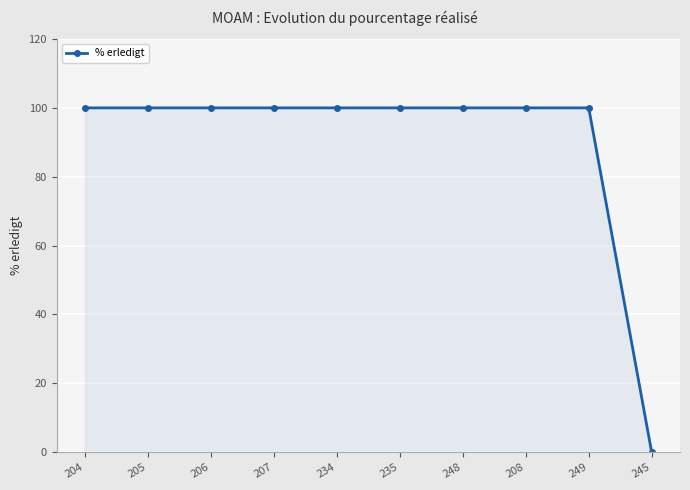

Which label corresponds to the smallest value in the chart?

245